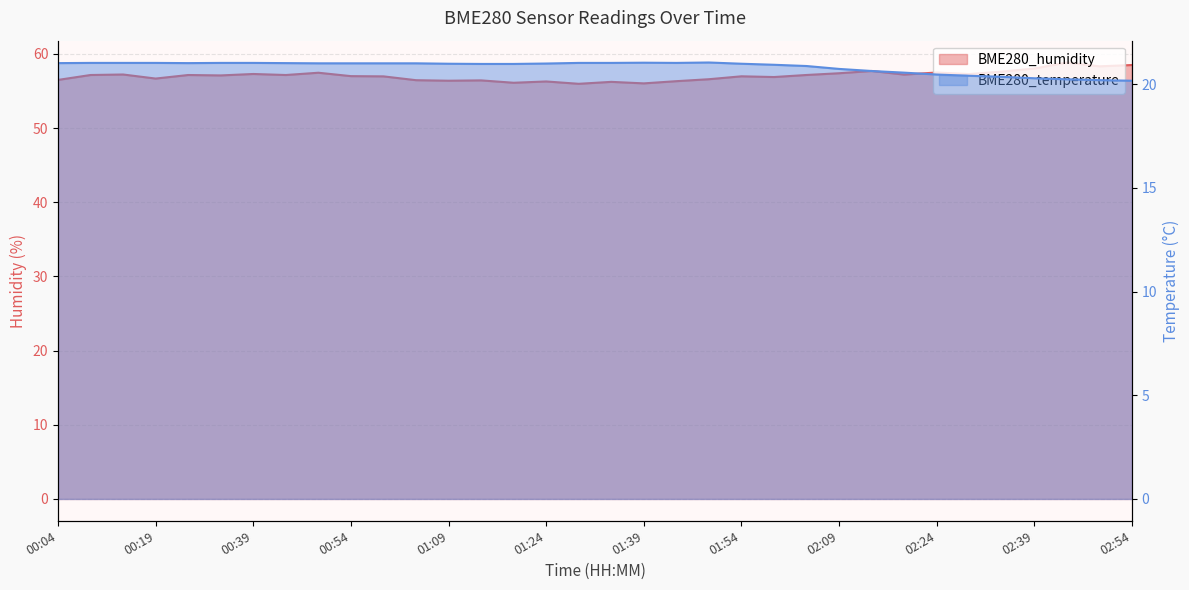

What is the sum of the BME280_temperature values at 01:24 and 02:04?

41.9